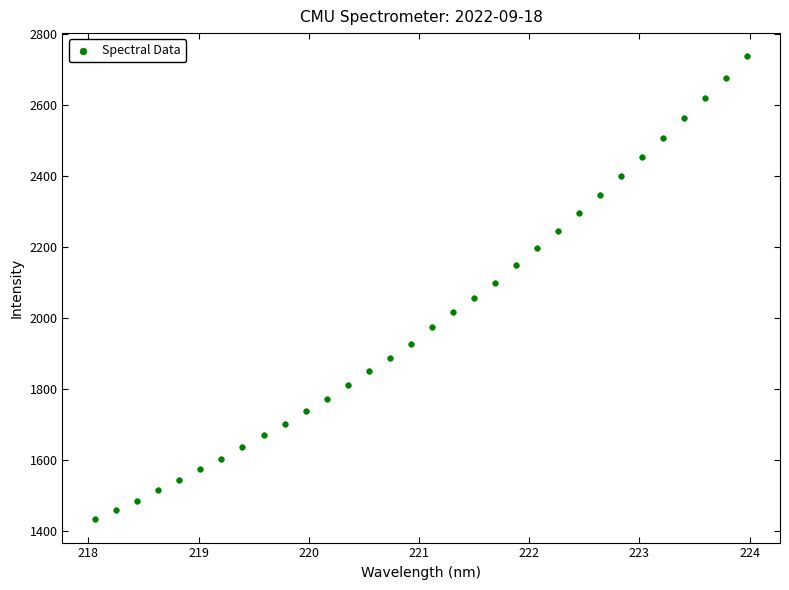

What is the range of X values (max minus min)?

5.9